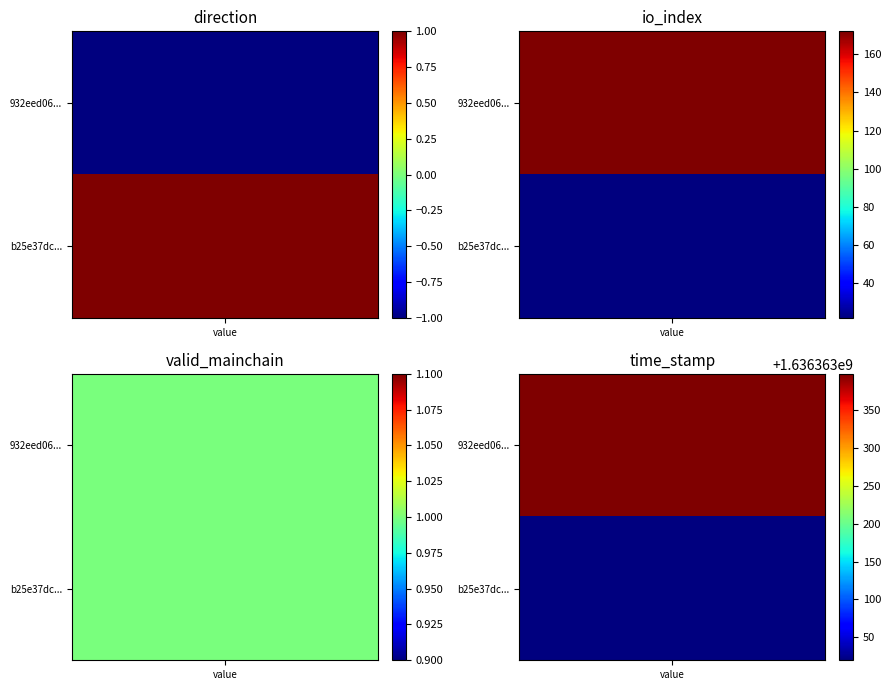

What is the sum of all b25e37dc0a3659c53680cce97a98c6e681a5cf5 values?

1636363044.0